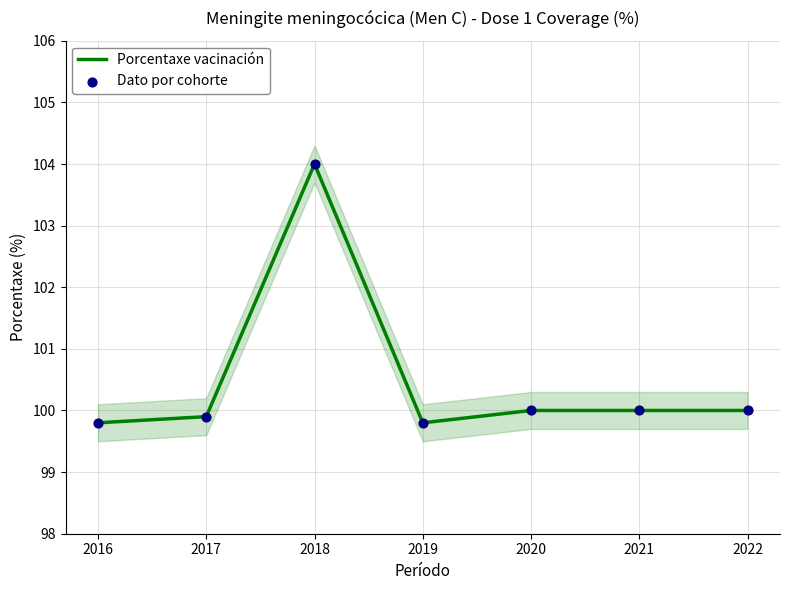

Which series contains the highest Y value?

Porcentaxe vacinación